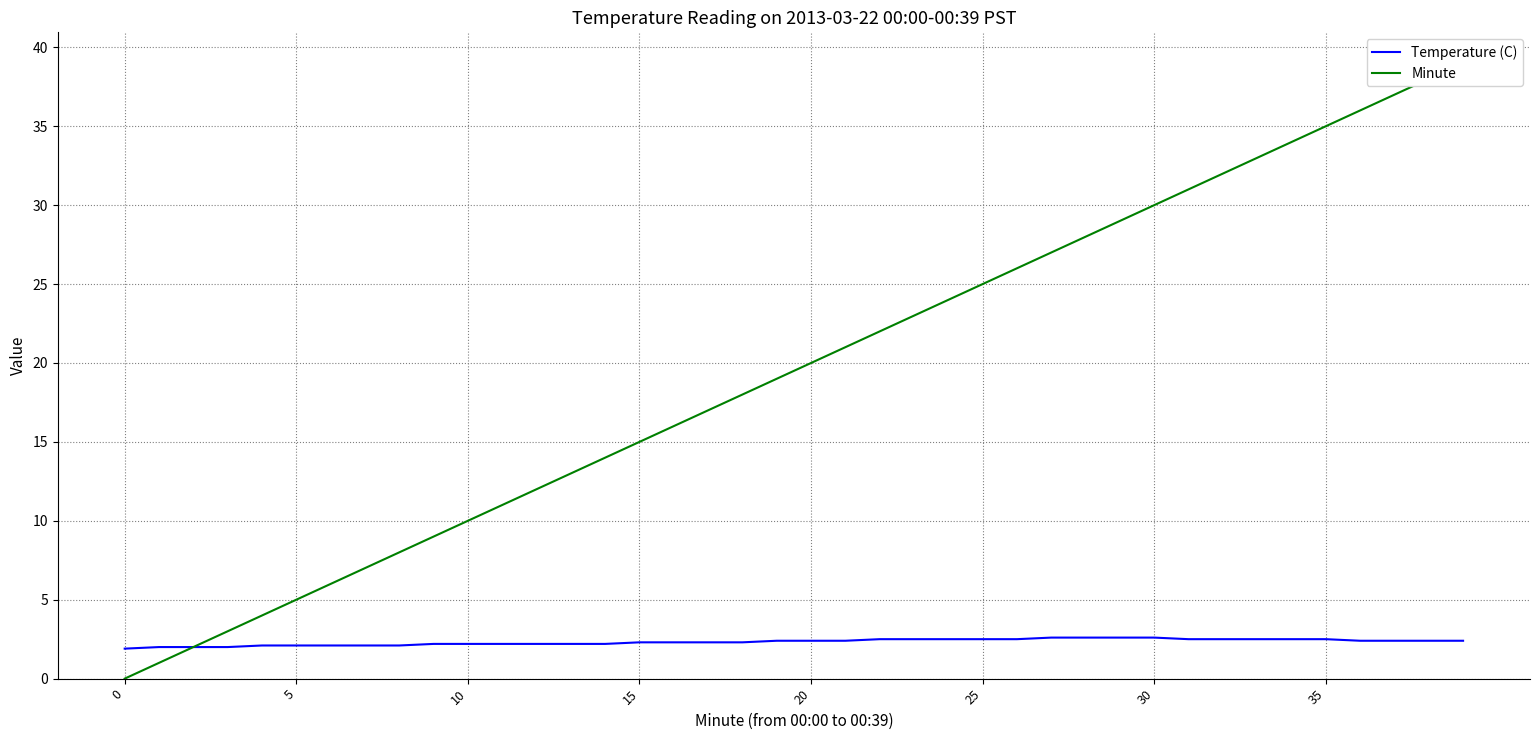

Rank the series at 20 from lowest to highest value.

Temperature (C), Minute